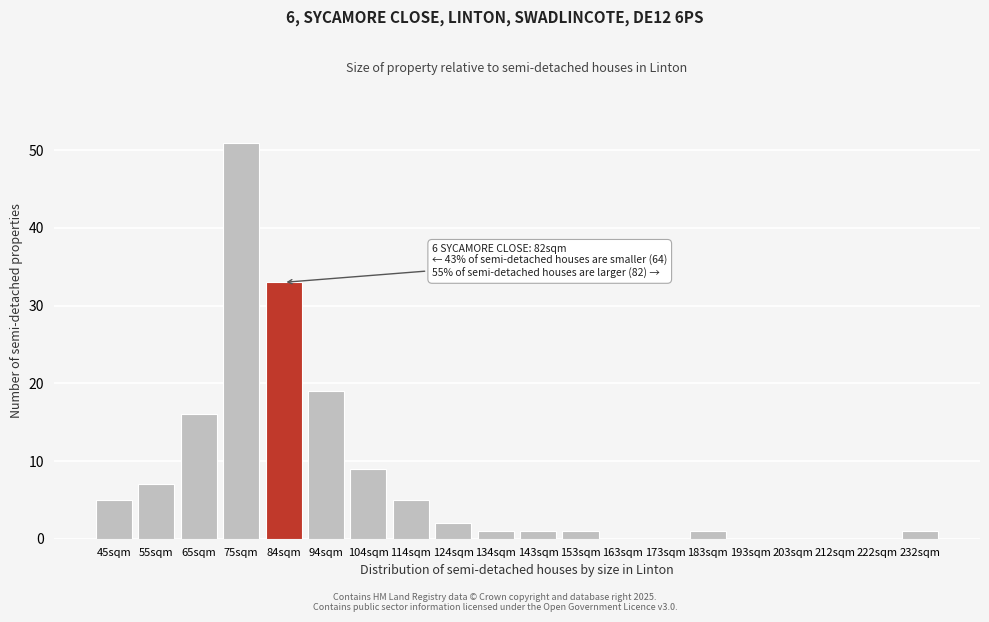

Reading left to right, transcribe all the data shown in this chart.

45sqm=5	55sqm=7	65sqm=16	75sqm=51	84sqm=33	94sqm=19	104sqm=9	114sqm=5	124sqm=2	134sqm=1	143sqm=1	153sqm=1	163sqm=0	173sqm=0	183sqm=1	193sqm=0	203sqm=0	212sqm=0	222sqm=0	232sqm=1